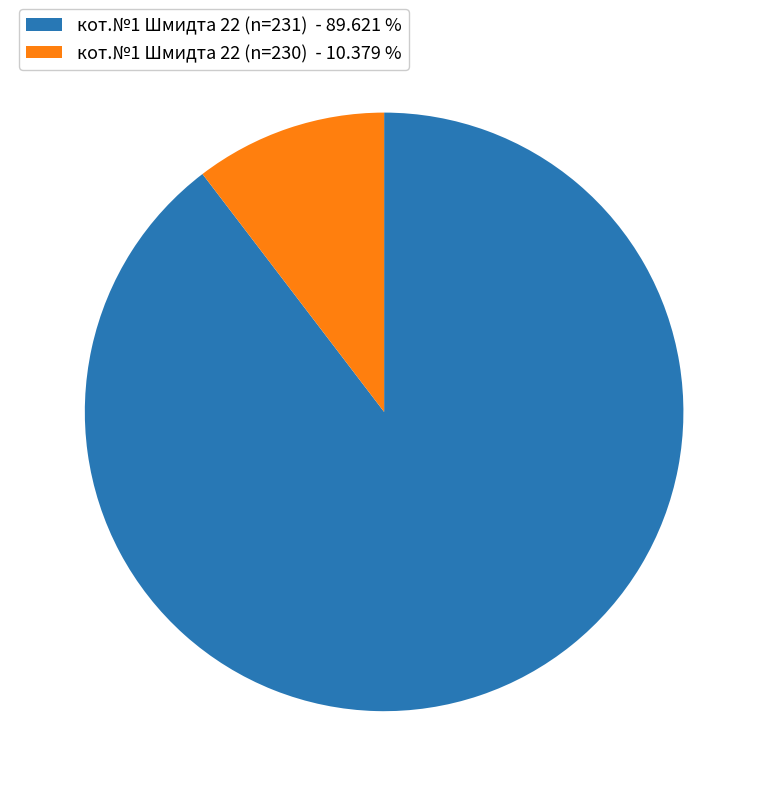

What is the smallest slice in the pie chart?

кот.№1 Шмидта 22 (n=230) - 10.379 %